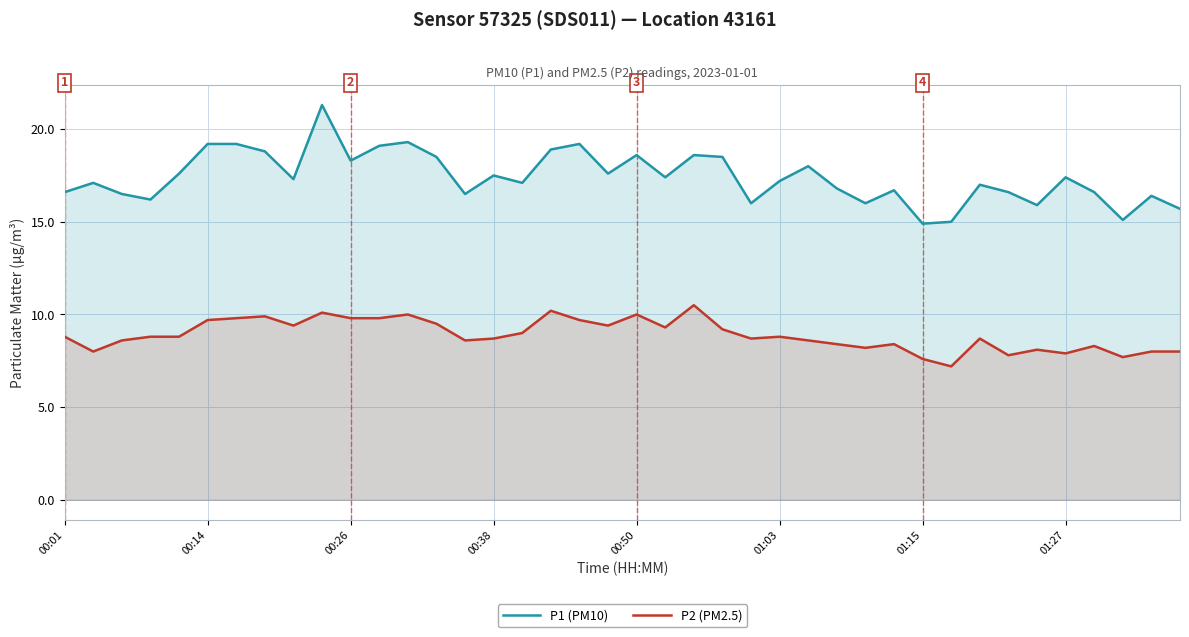

What is the total value across all series at 31?

22.2